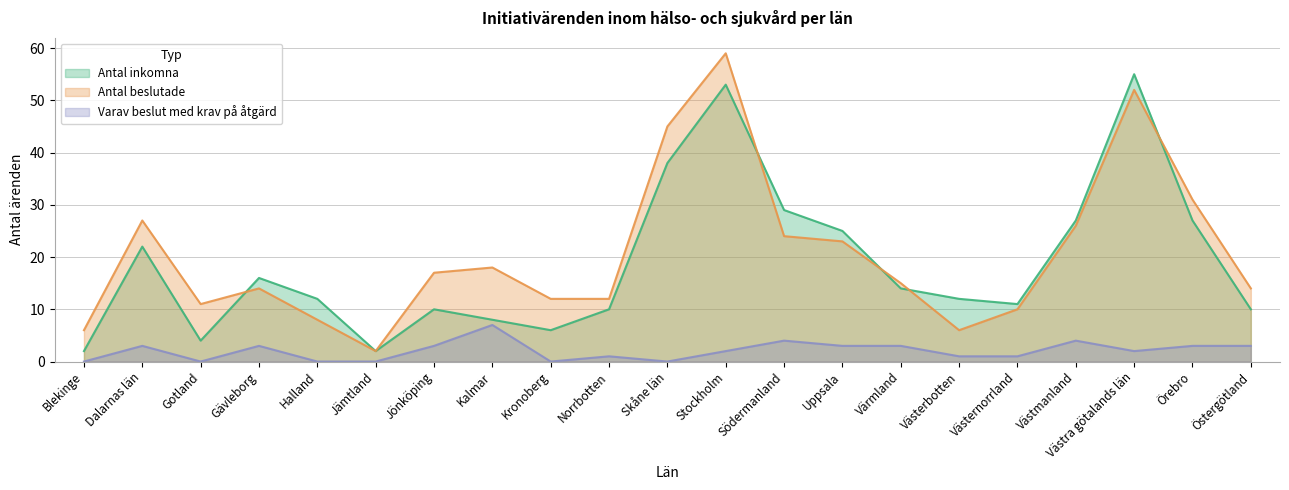

What is the sum of the Varav beslut med krav på åtgärd values at Västernorrland and Gotland?

1